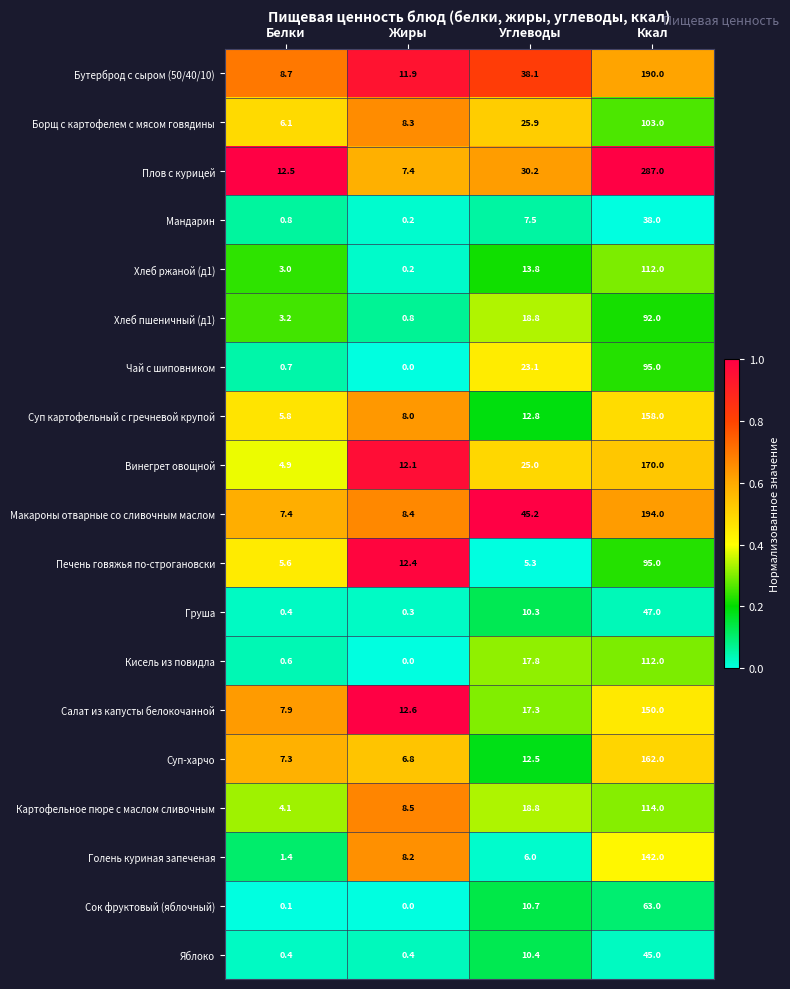

Which series has the largest total across all categories?

Плов с курицей